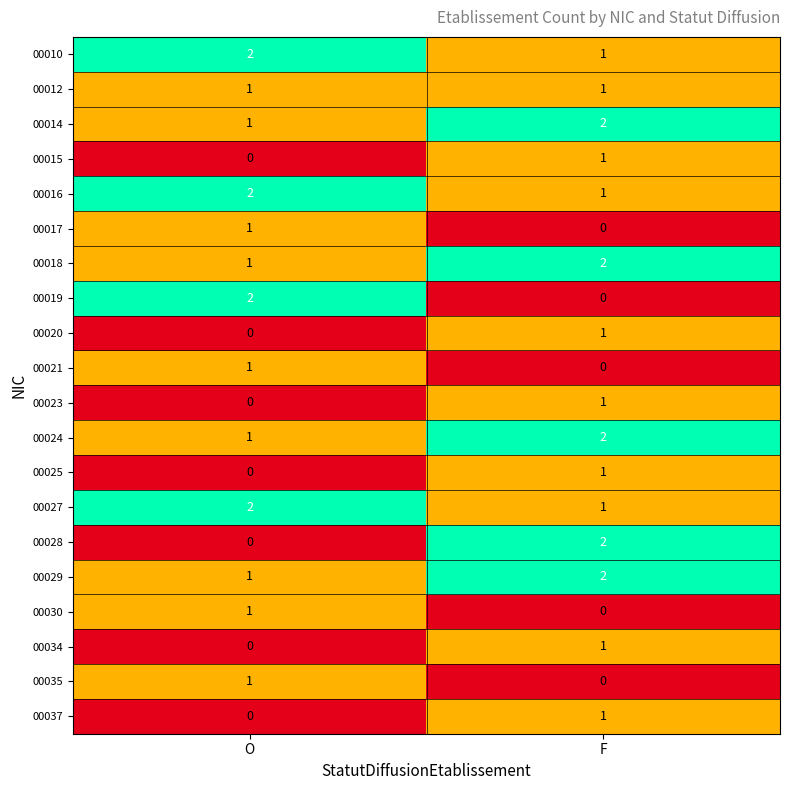

What is the total value across all series at F?

20